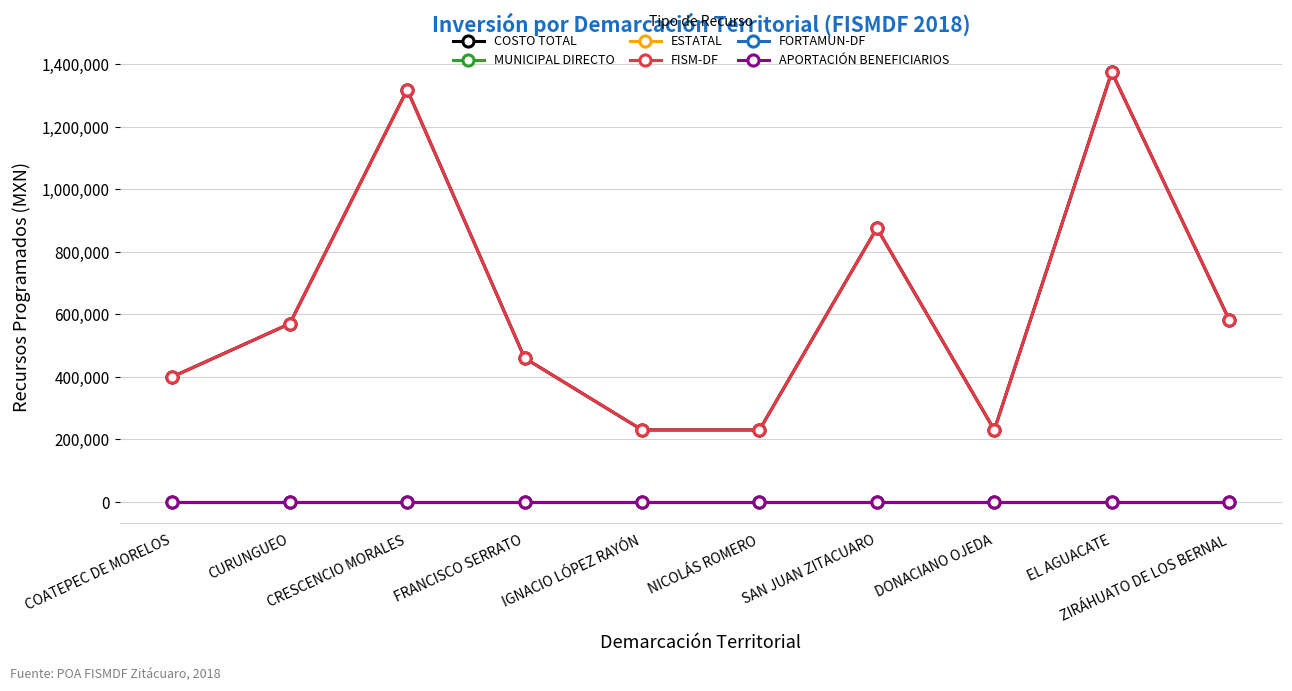

At ZIRÁHUATO DE LOS BERNAL, list the series in order from largest to smallest.

COSTO TOTAL, FISM-DF, MUNICIPAL DIRECTO, ESTATAL, FORTAMUN-DF, APORTACIÓN BENEFICIARIOS